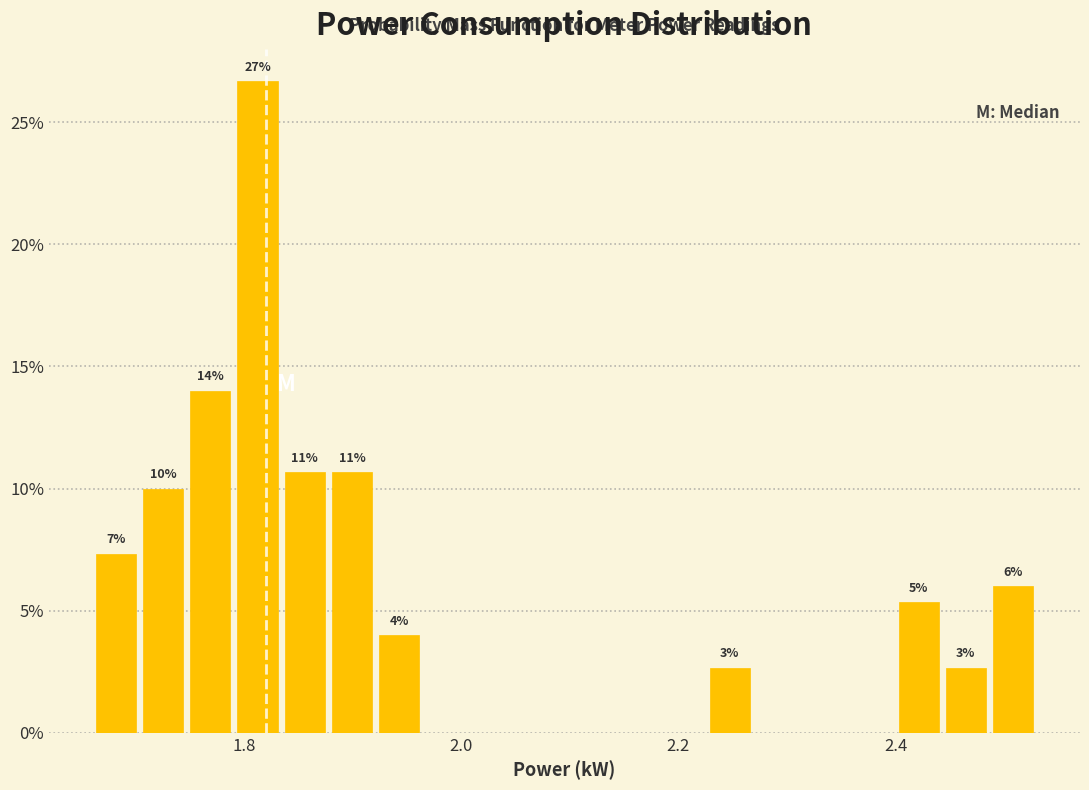

Read against the x-axis, roughly where is the centre of the tallest bar?

1.82